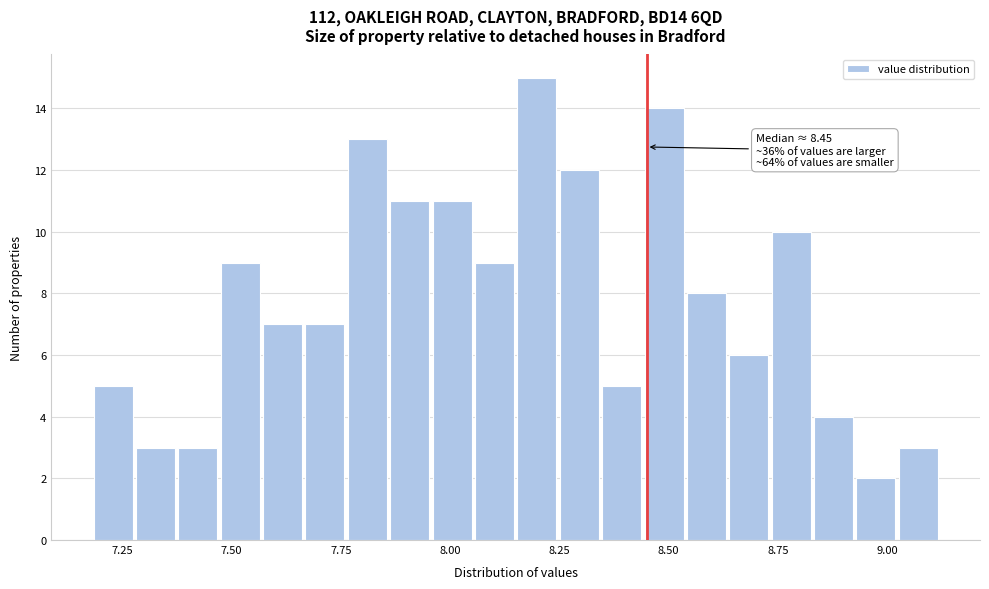

Read against the x-axis, roughly where is the centre of the tallest bar?

8.20